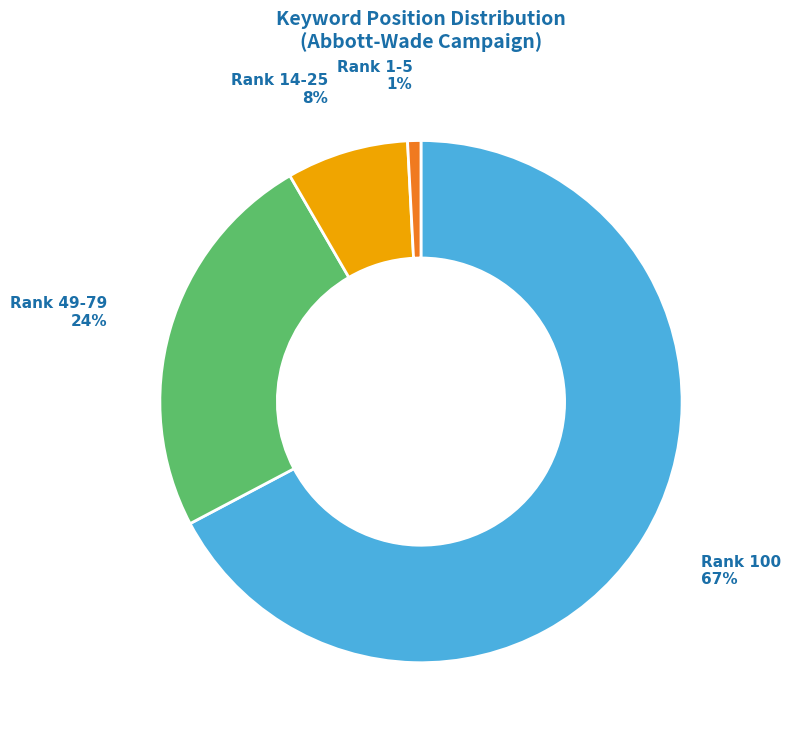

Is there a majority slice in this chart?

Yes